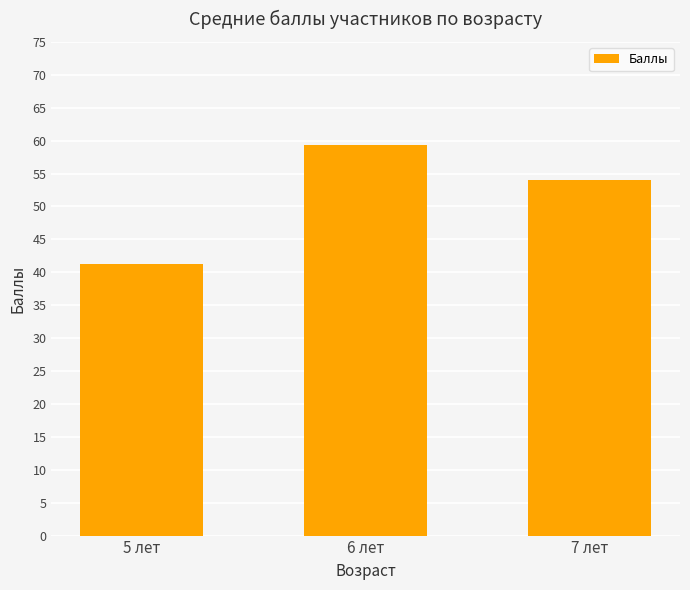

What is the difference between the maximum and minimum values?

18.1